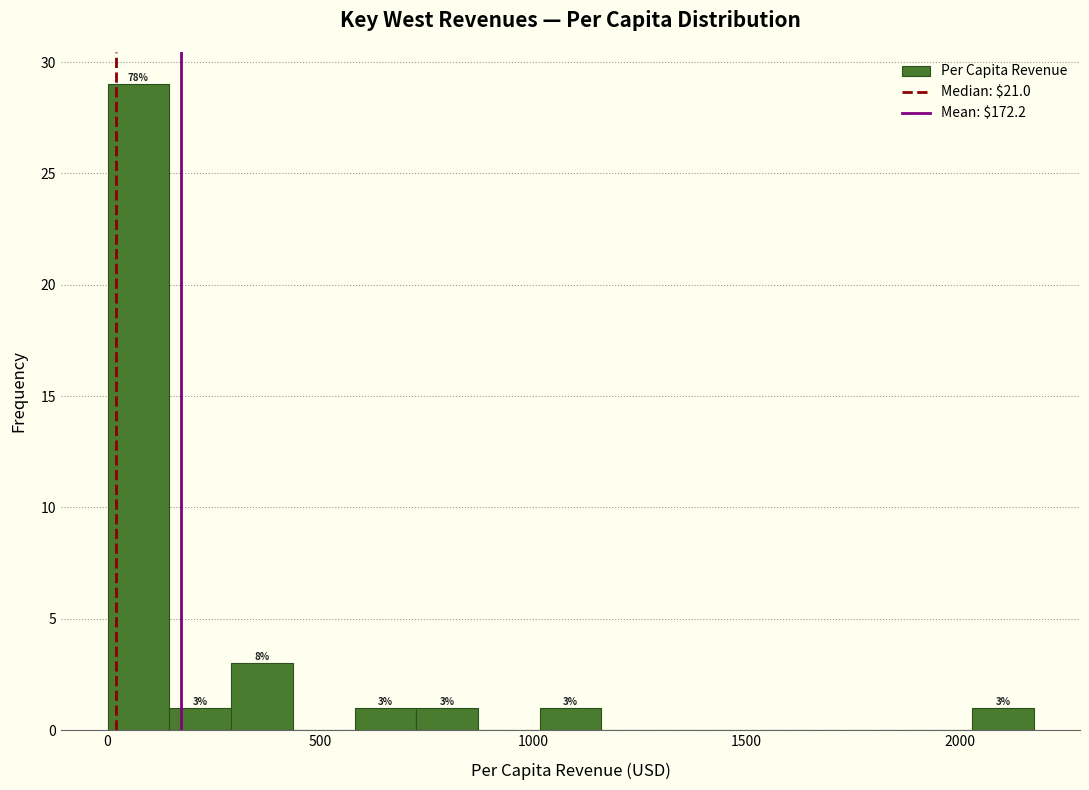

Read against the x-axis, roughly where is the centre of the tallest bar?

50